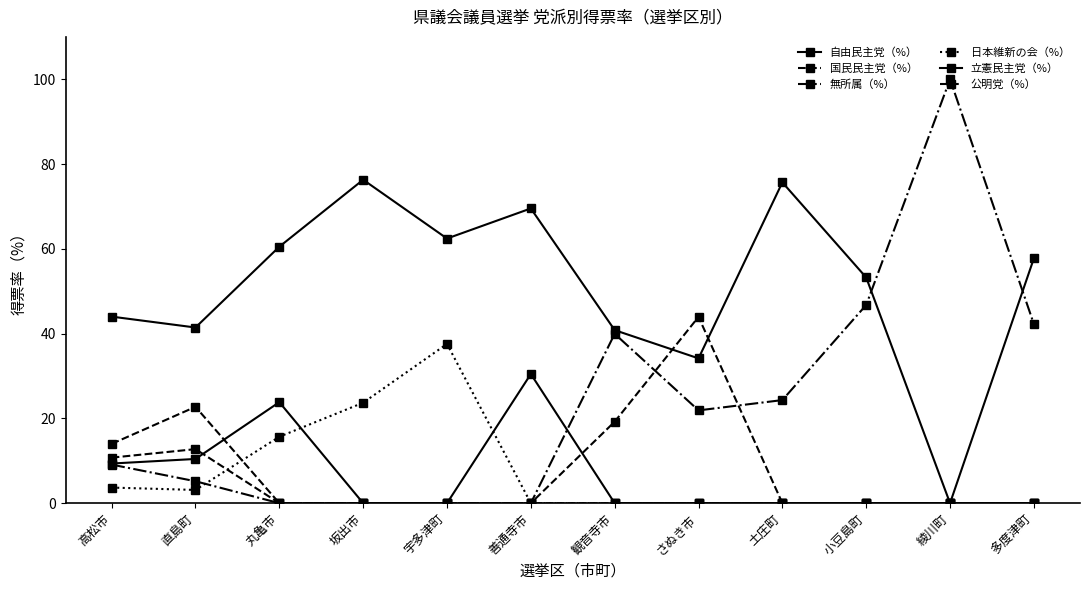

How many data points in 無所属（%） are less than 21?

6